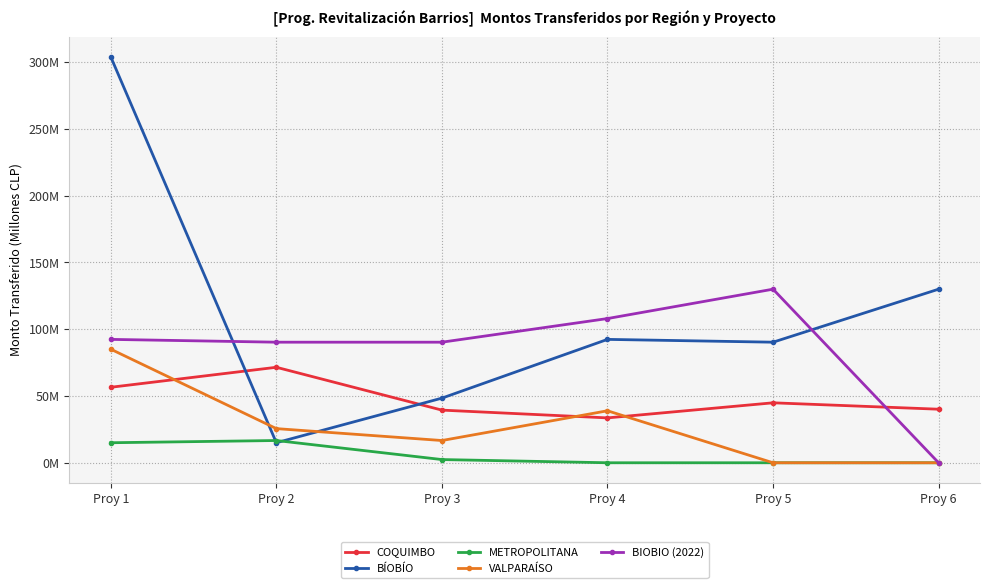

Which category has the lowest value in the METROPOLITANA series?

Proy 4